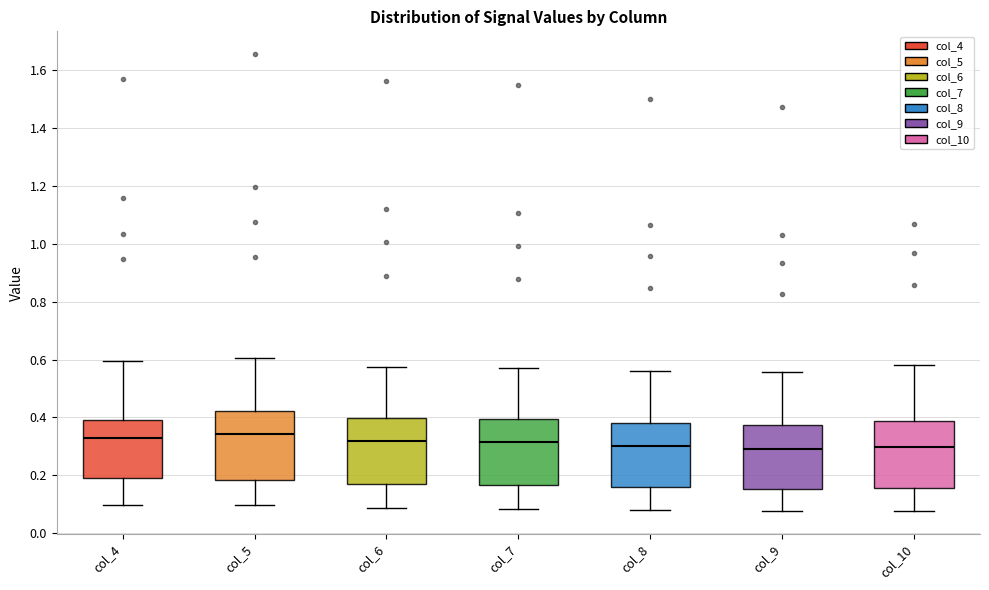

Reading left to right, read every box against the y-axis: the position of its median line, the range the box covers, and the ends of its whiskers. The values are not printed on the chart, so give them approximately, as read against the axis.

col_4: median 0.32, box 0.18 to 0.38, whiskers 0.10 to 0.60
col_5: median 0.34, box 0.18 to 0.42, whiskers 0.10 to 0.60
col_6: median 0.32, box 0.16 to 0.40, whiskers 0.08 to 0.58
col_7: median 0.32, box 0.16 to 0.40, whiskers 0.08 to 0.58
col_8: median 0.30, box 0.16 to 0.38, whiskers 0.08 to 0.56
col_9: median 0.30, box 0.16 to 0.38, whiskers 0.08 to 0.56
col_10: median 0.30, box 0.16 to 0.38, whiskers 0.08 to 0.58